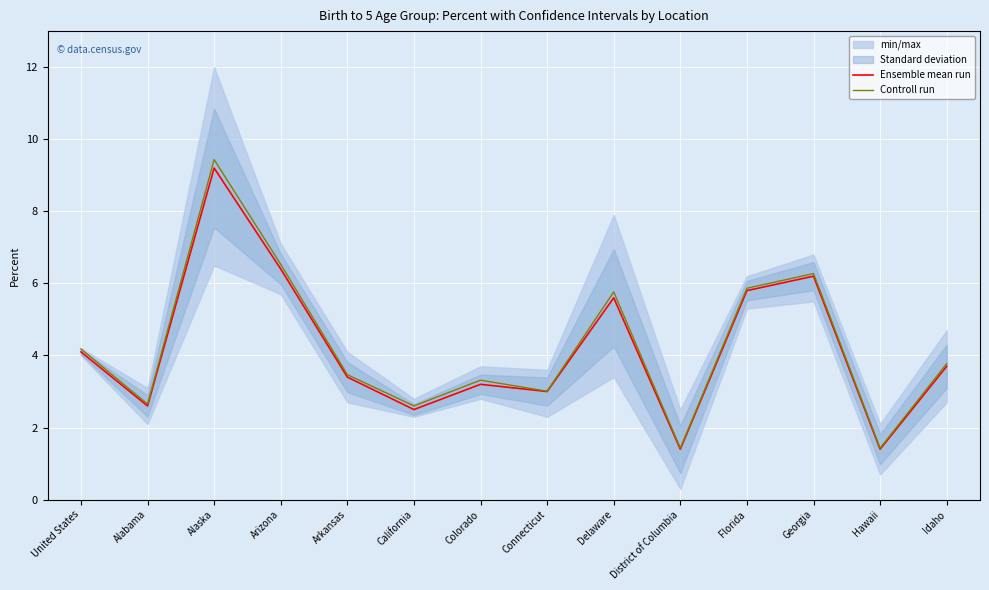

What is the value of the Controll run point at the 9th from the left?

5.8